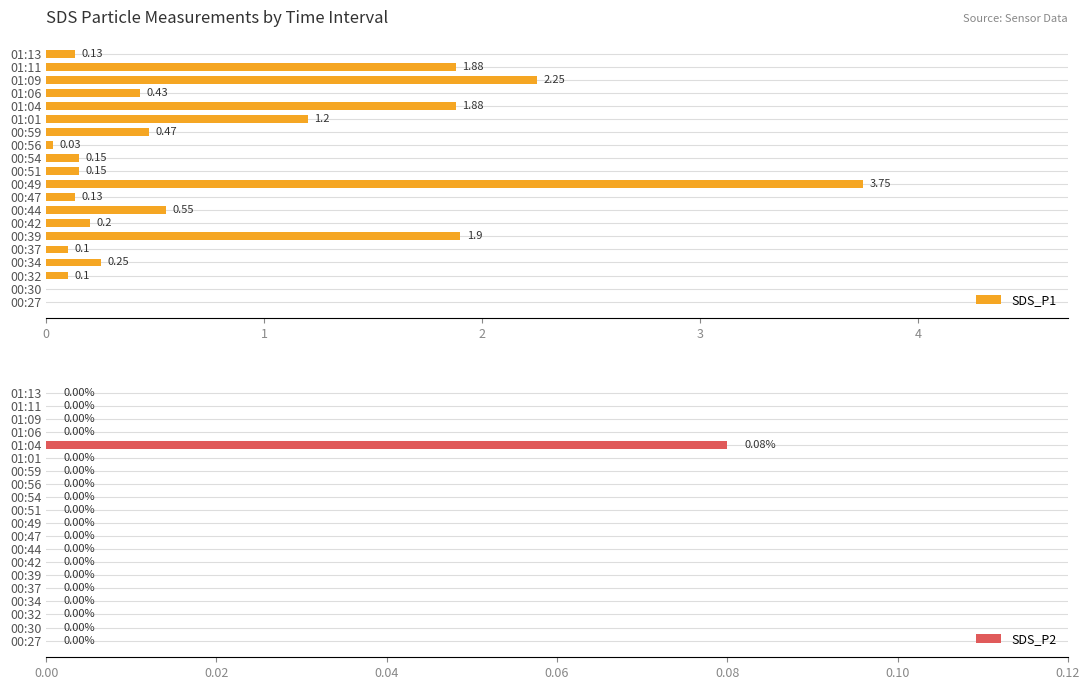

How many groups of bars are there?

20